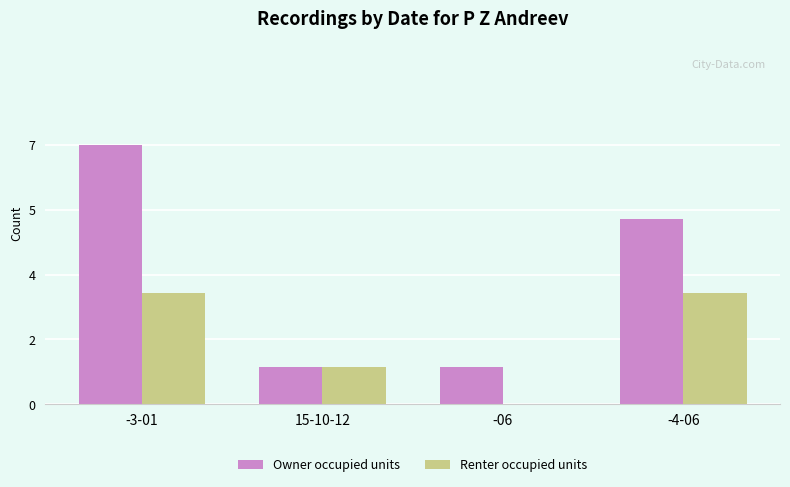

Does the chart contain stacked bars?

No